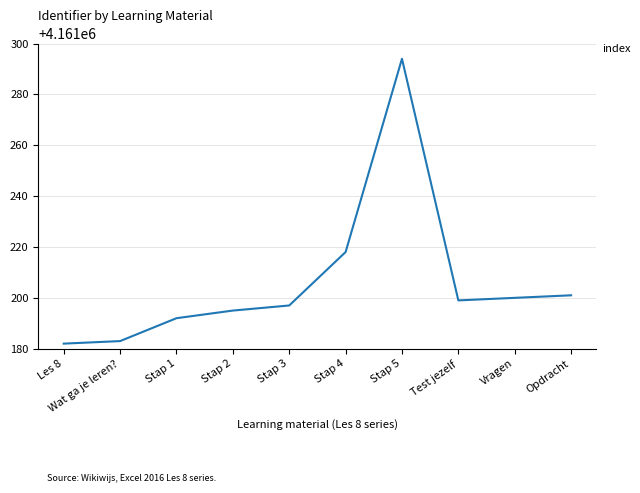

Rank the categories by value from highest to lowest.

Stap 5, Stap 4, Opdracht, Vragen, Test jezelf, Stap 3, Stap 2, Stap 1, Wat ga je leren?, Les 8